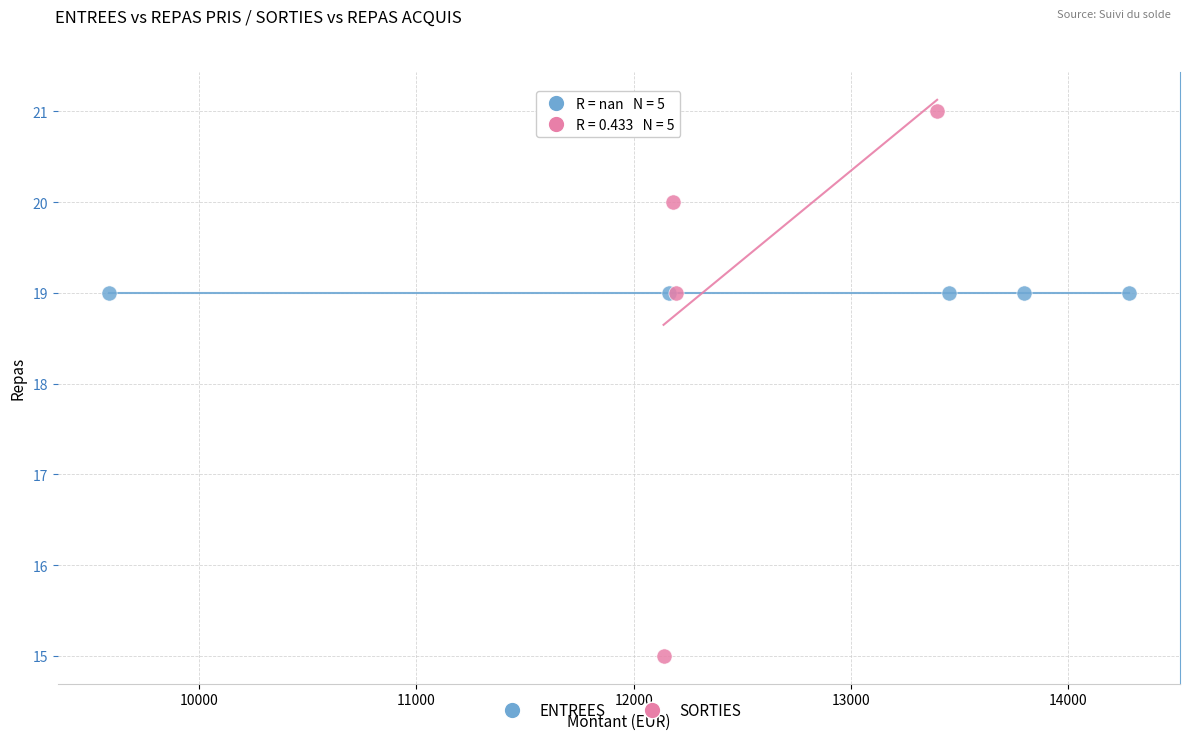

Which series reaches the maximum Y coordinate?

SORTIES